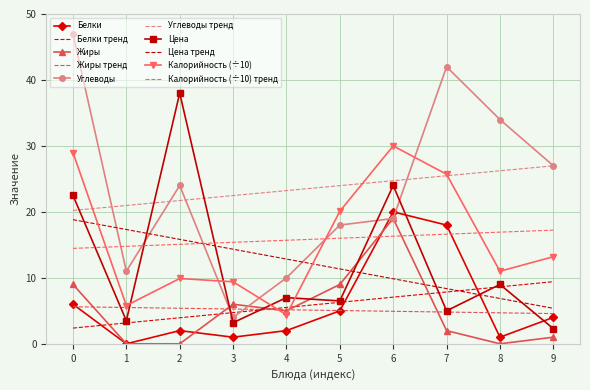

What is the difference between the maximum and minimum values in the Белки series?

20.0